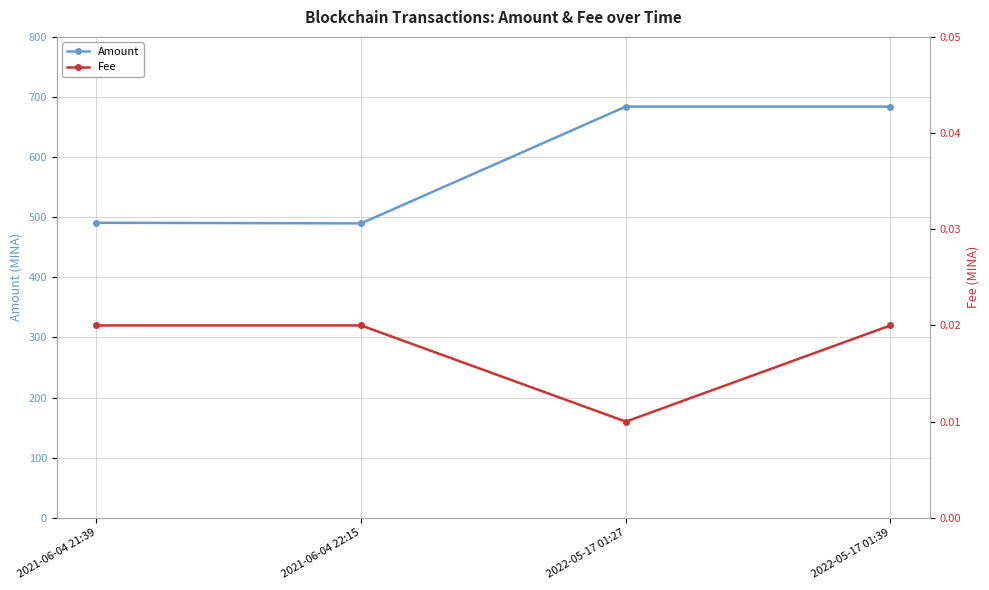

What is the difference between the maximum and minimum values in the Amount series?

194.2